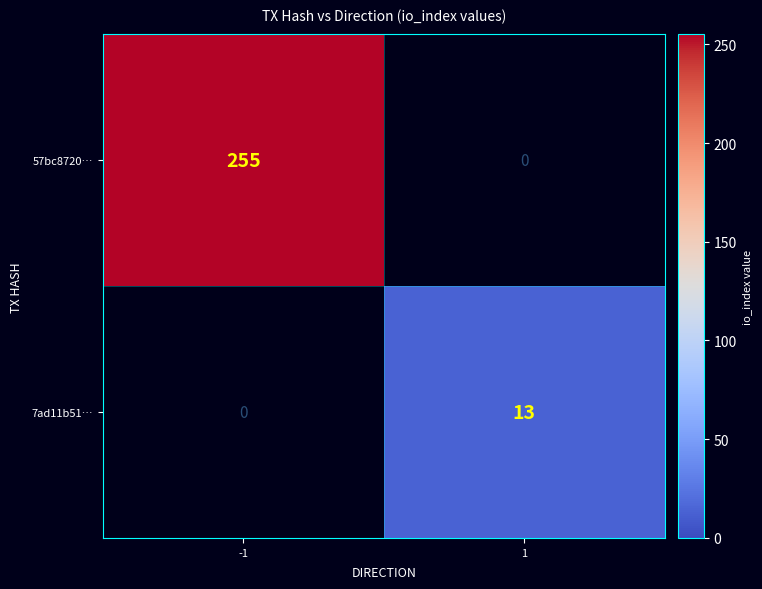

The value of 57bc8720… at -1 is 255. True or false?

True